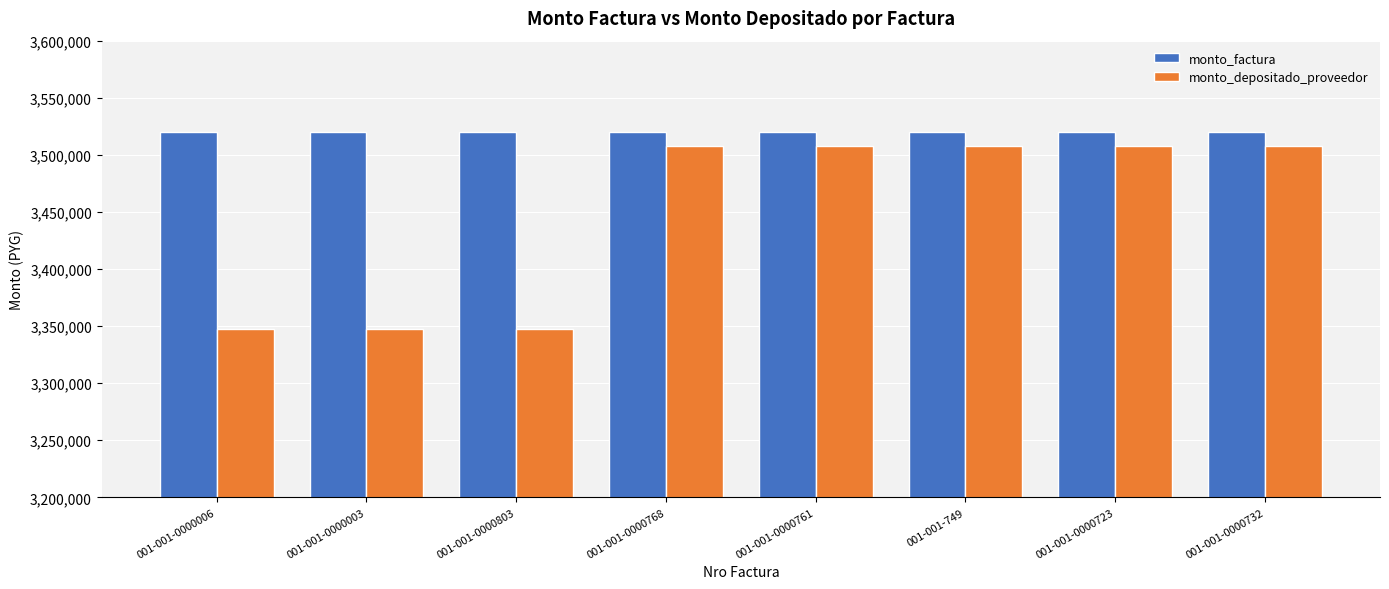

What is the lowest value of the monto_depositado_proveedor series?

3347456